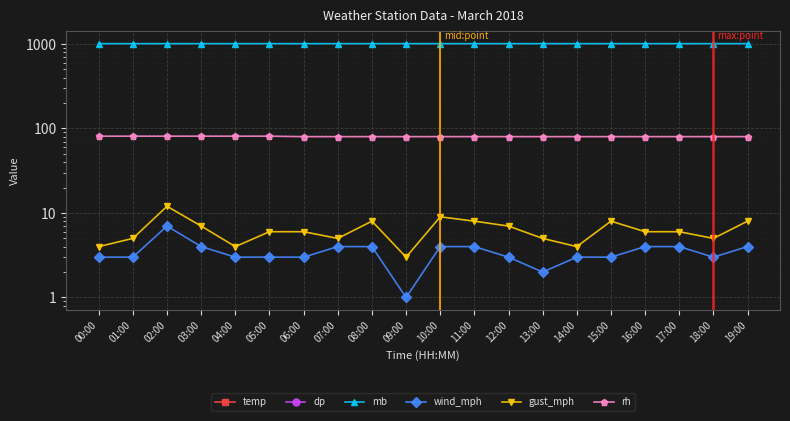

In gust_mph, how many points are higher than both neighbors (excluding endpoints)?

4